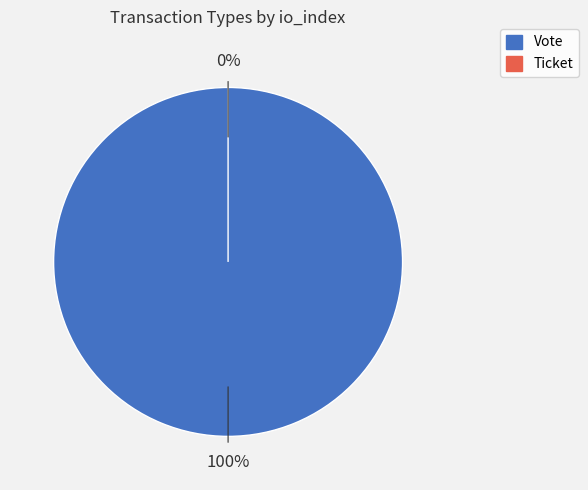

Between Vote and Ticket, which is larger?

Vote